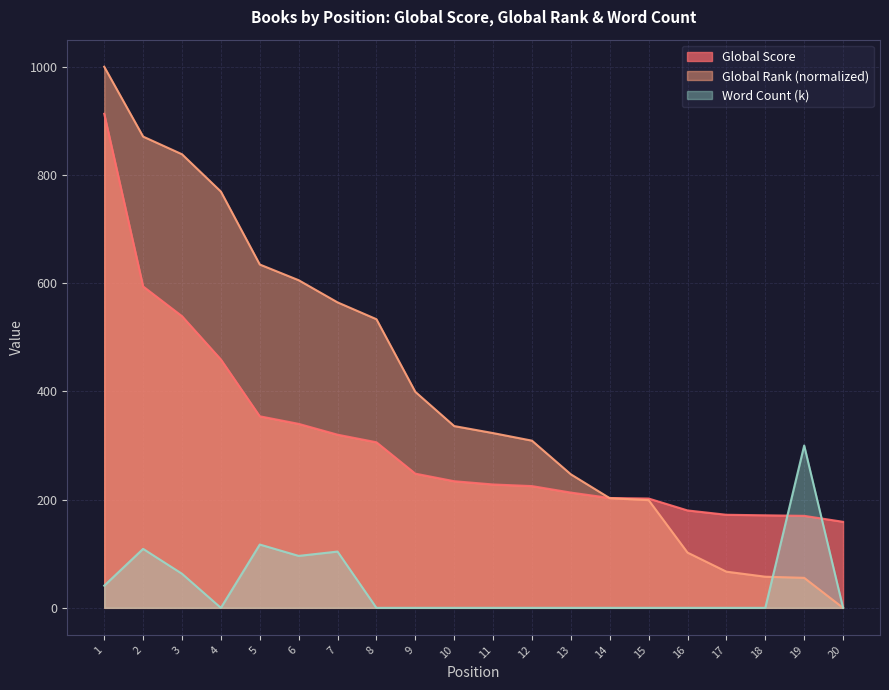

Rank the series by their maximum value, from highest to lowest.

Global Rank (normalized), Global Score, Word Count (k)